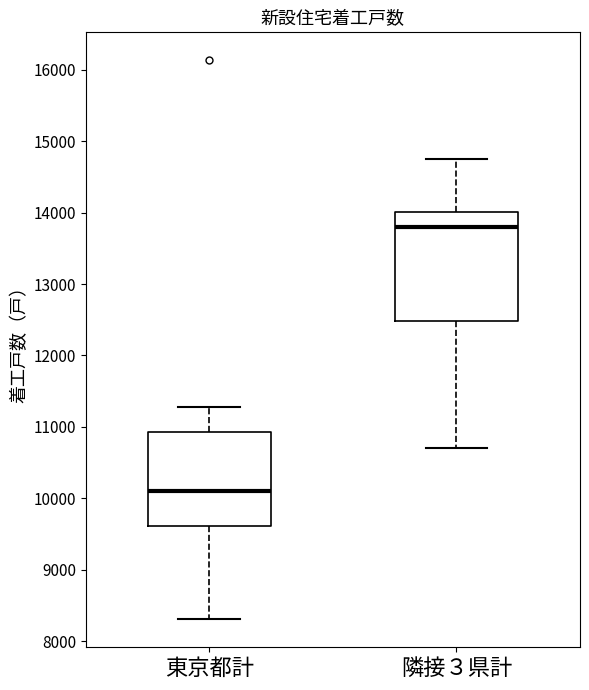

Where does the median line of the box for 東京都計 sit on the y-axis? The values are not printed on the chart, so give them approximately, as read against the axis.

10100